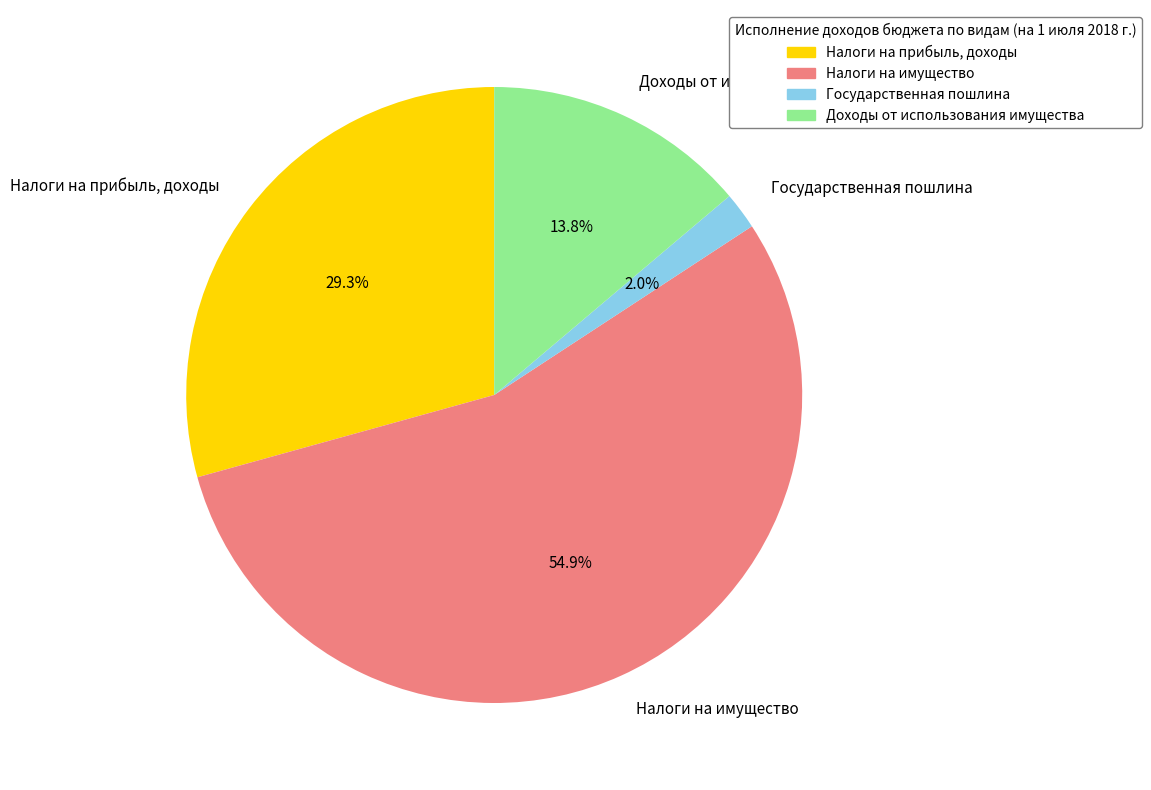

What is the largest slice in the pie chart?

Налоги на имущество